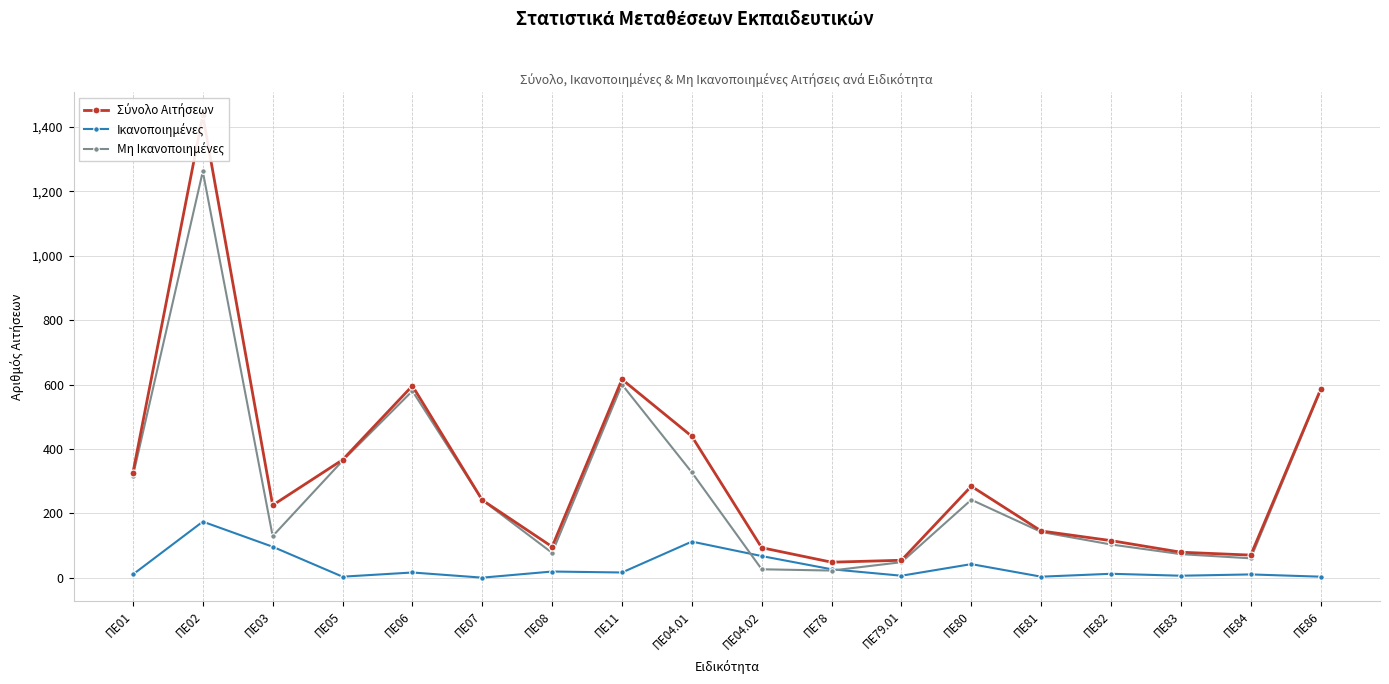

What is the approximate value of Σύνολο Αιτήσεων at ΠΕ03?

225